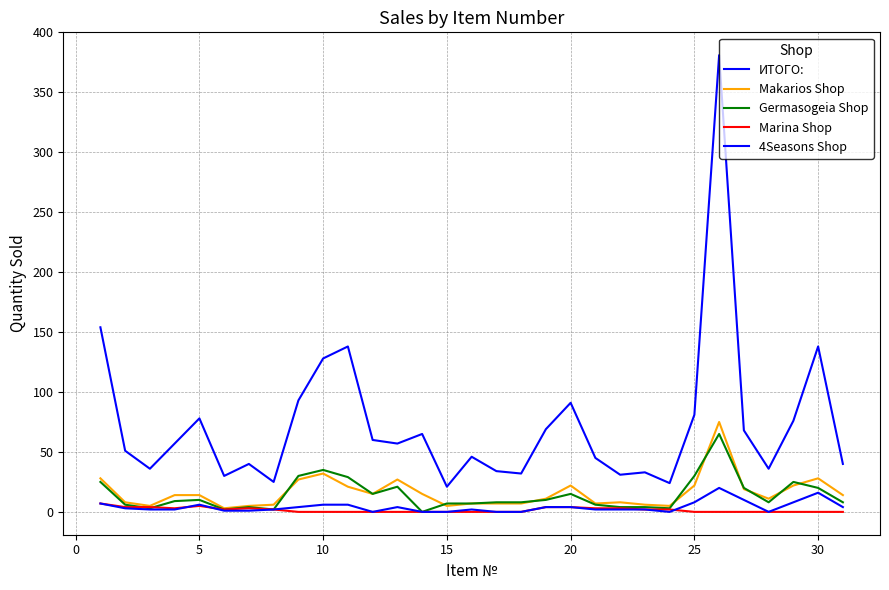

Is this an area chart (filled region under the line)?

No